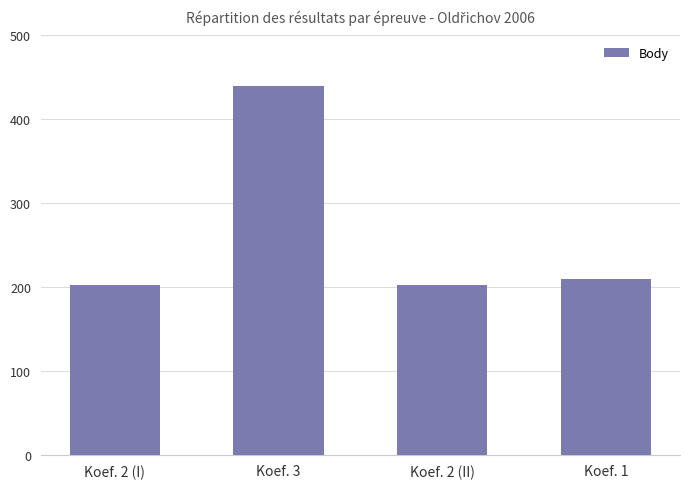

What is the sum of all values?

1054